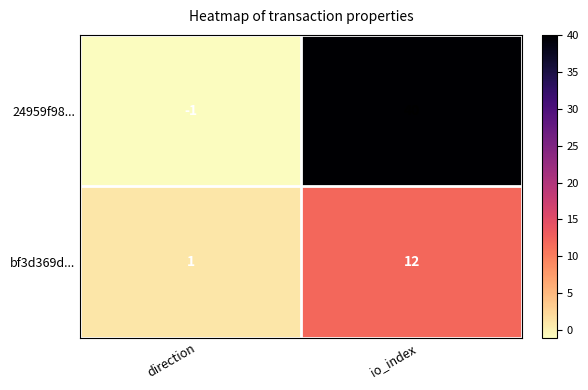

Reading left to right, extract all data points from this chart.

24959f98...: direction=-1	io_index=40
bf3d369d...: direction=1	io_index=12